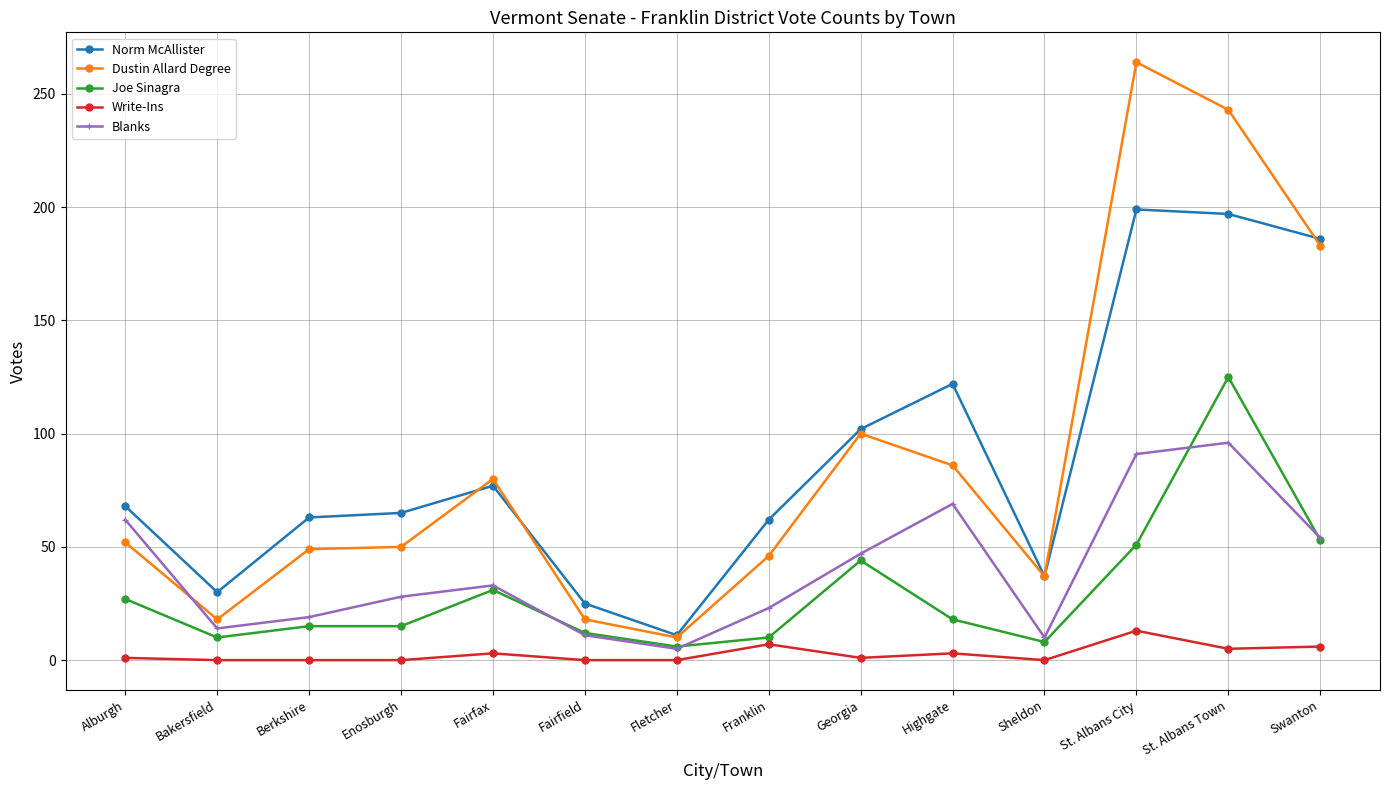

Which series has the largest range (max minus min)?

Dustin Allard Degree